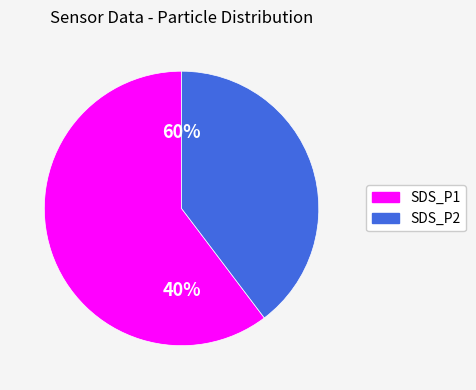

How many segments does this pie chart have?

2